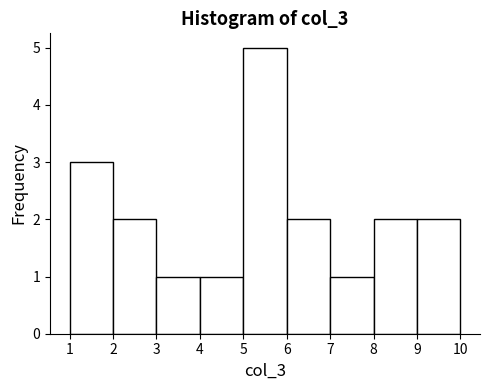

Reading left to right, transcribe this chart: for each bar, give the range it covers on the x-axis and its height. The values are not printed on the chart, so give them approximately, as read against the axis.

1 to 2: 3
2 to 3: 2
3 to 4: 1
4 to 5: 1
5 to 6: 5
6 to 7: 2
7 to 8: 1
8 to 9: 2
9 to 10: 2